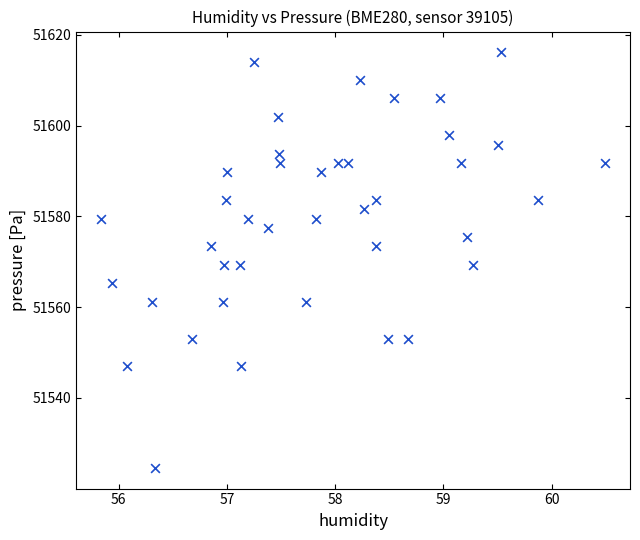

What is the range of Y values (max minus min)?

91.5